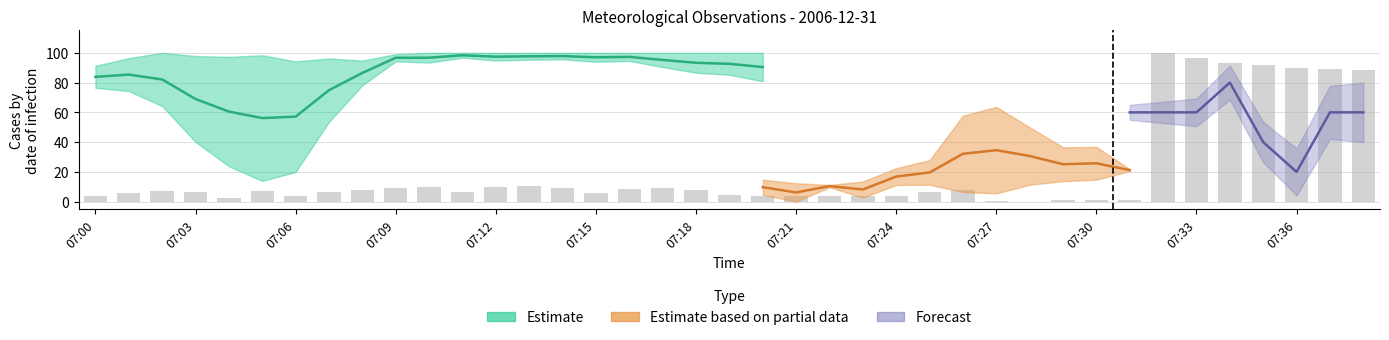

Which has a higher value, 07:24 or 23?

07:24